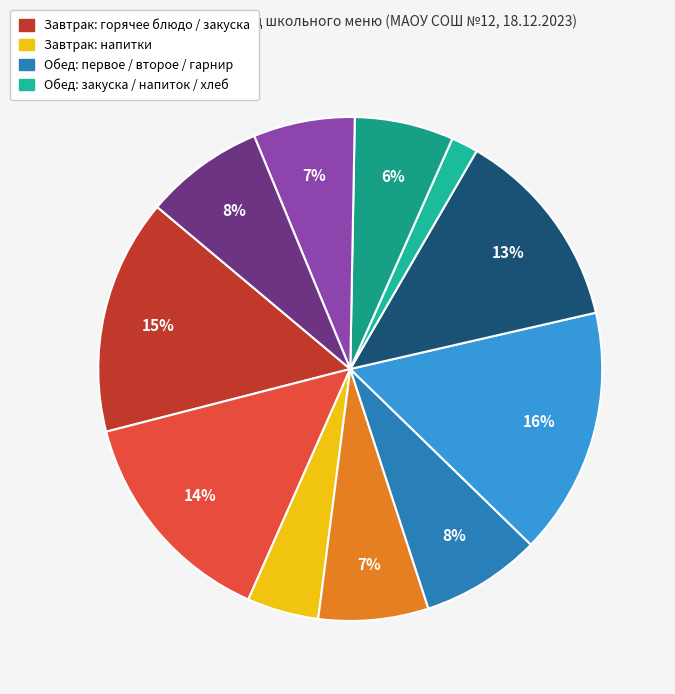

How many segments does this pie chart have?

11